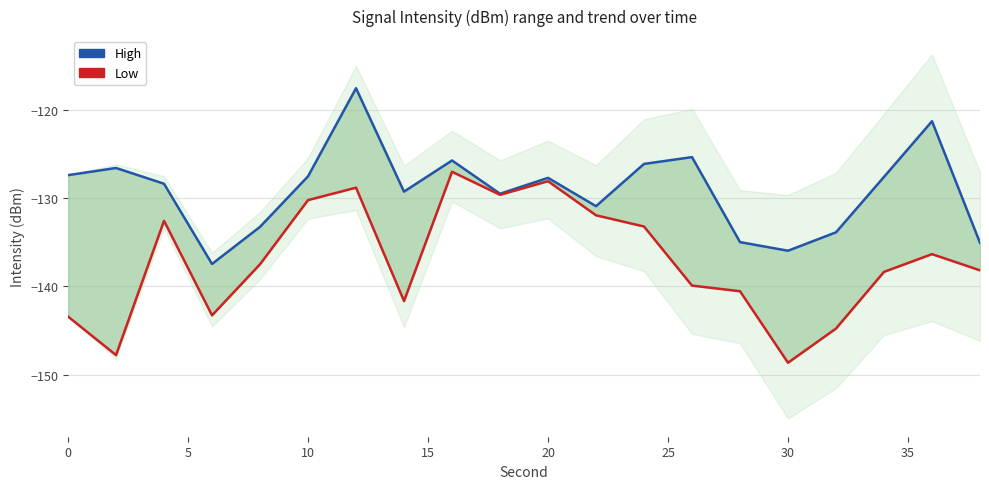

What is the value of the High point at the 7th from the left?

-117.6